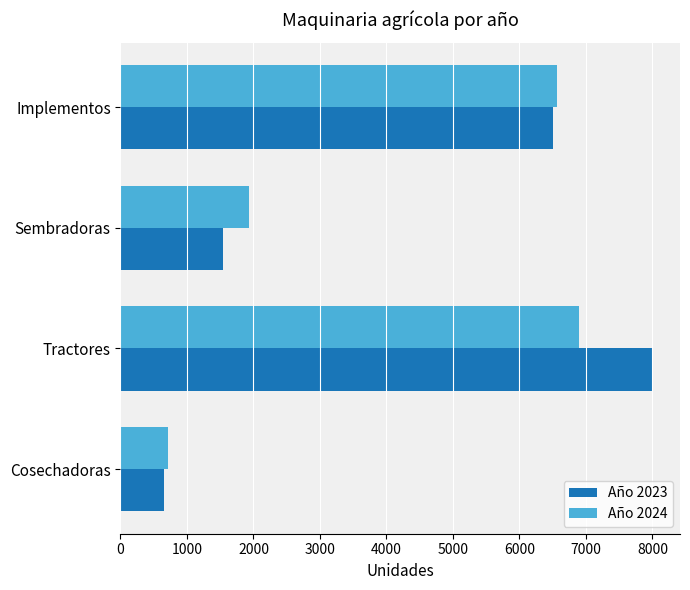

What is the average value of the Año 2023 series?

4180